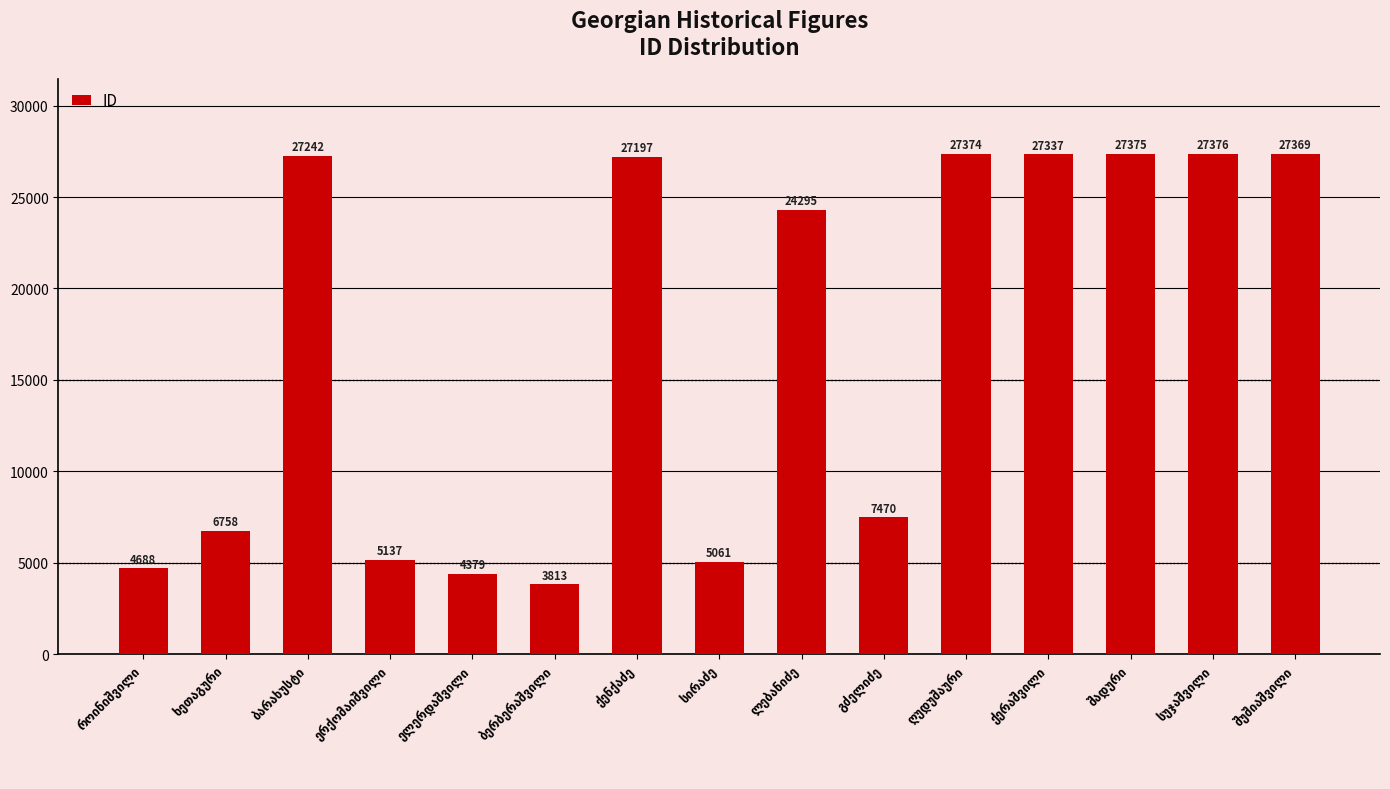

What is the maximum value shown in the chart?

27376